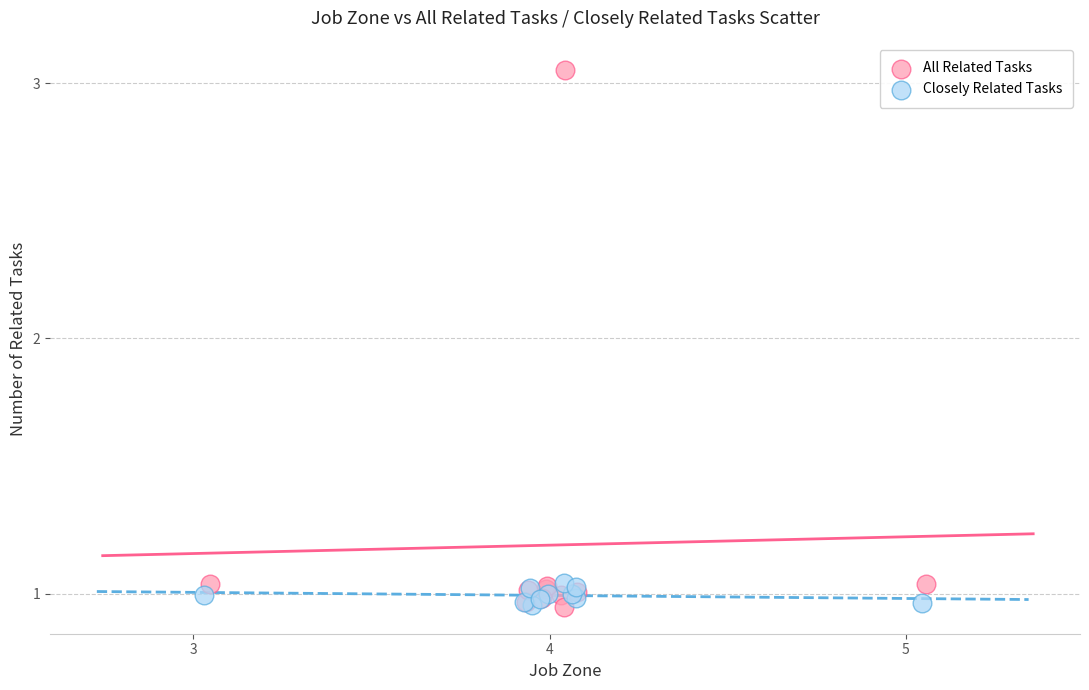

Which series has the largest Y range (max minus min)?

All Related Tasks